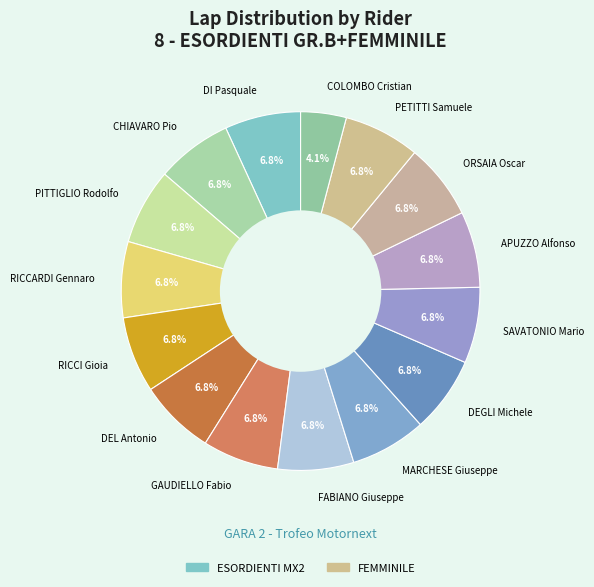

Between RICCARDI Gennaro and COLOMBO Cristian, which is larger?

RICCARDI Gennaro